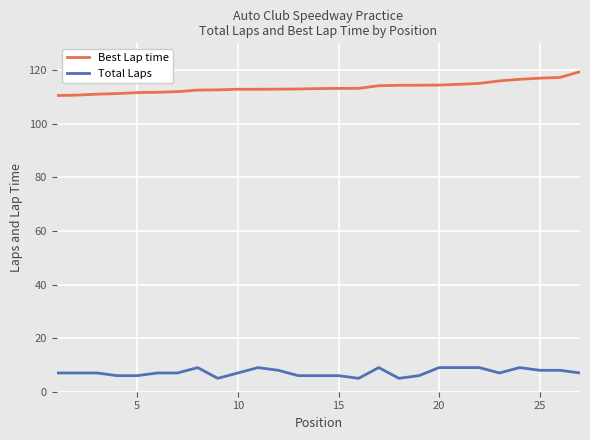

List the series in order of their peak value, highest first.

Best Lap time, Total Laps